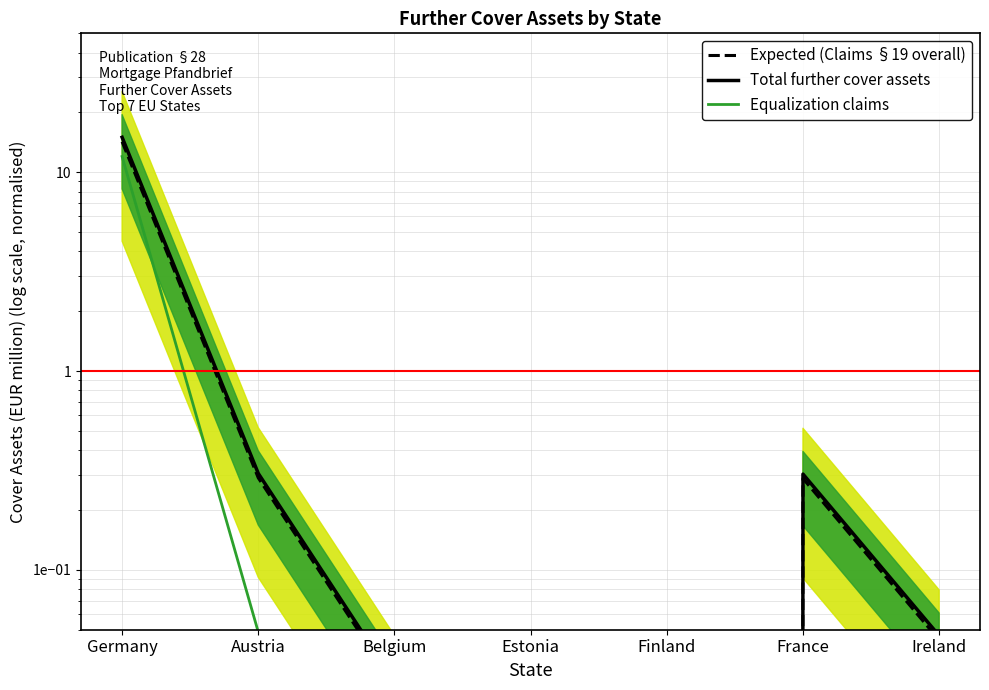

What is the label of the 2nd point from the left?

Austria